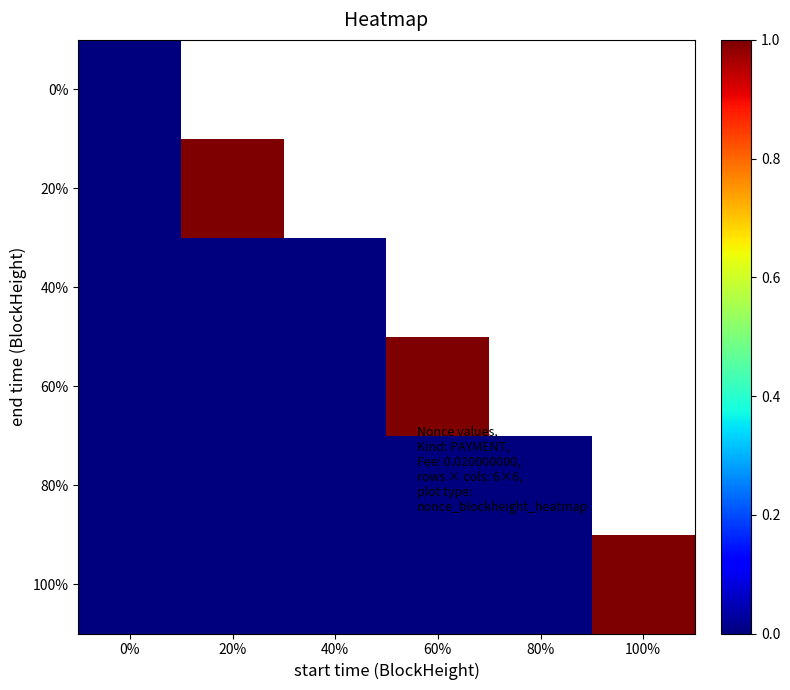

Which has a higher value, 60% or 100%?

100%